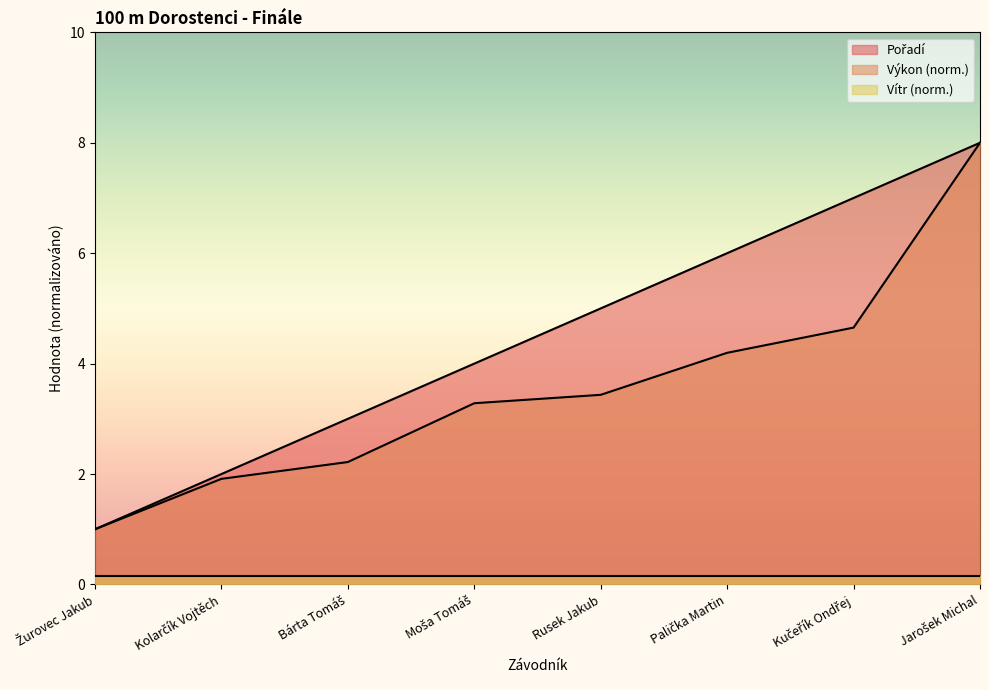

What is the minimum value shown in the chart?

0.2